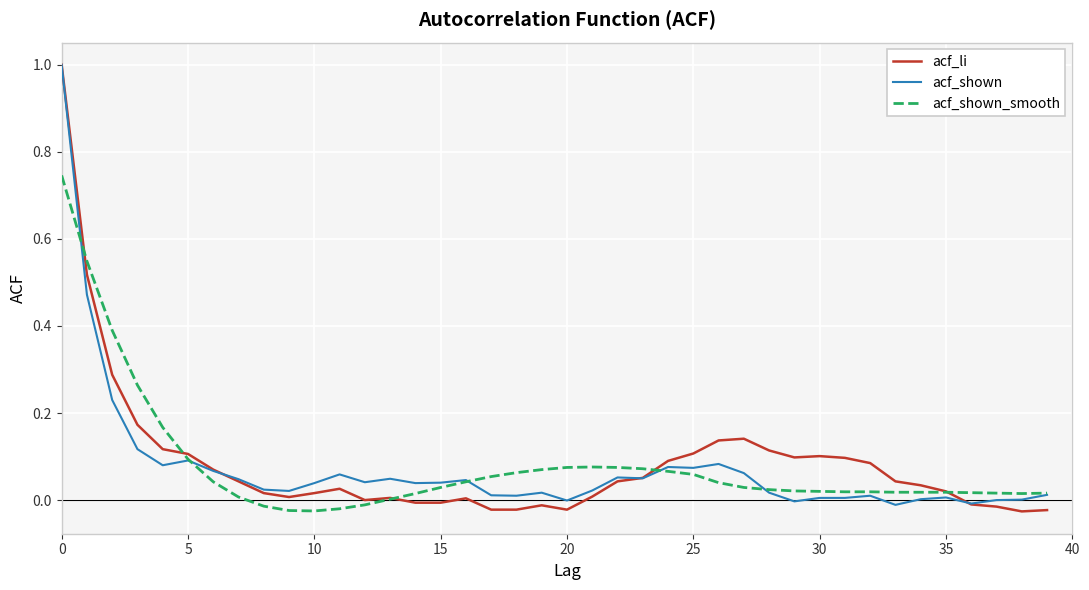

What is the maximum value shown in the chart?

1.0